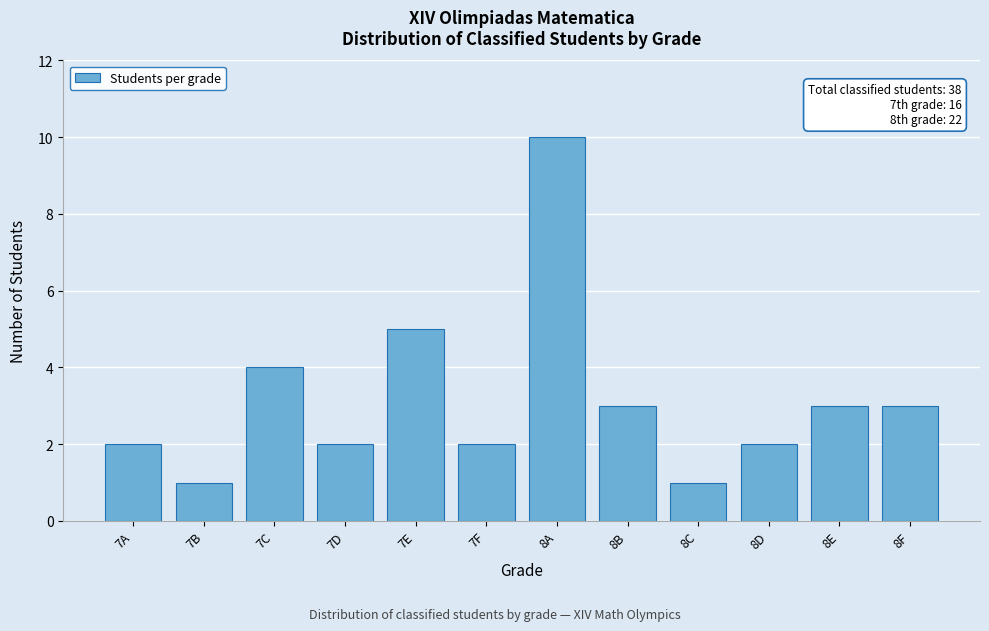

Reading left to right, list all the values displayed in this chart.

7A=2	7B=1	7C=4	7D=2	7E=5	7F=2	8A=10	8B=3	8C=1	8D=2	8E=3	8F=3